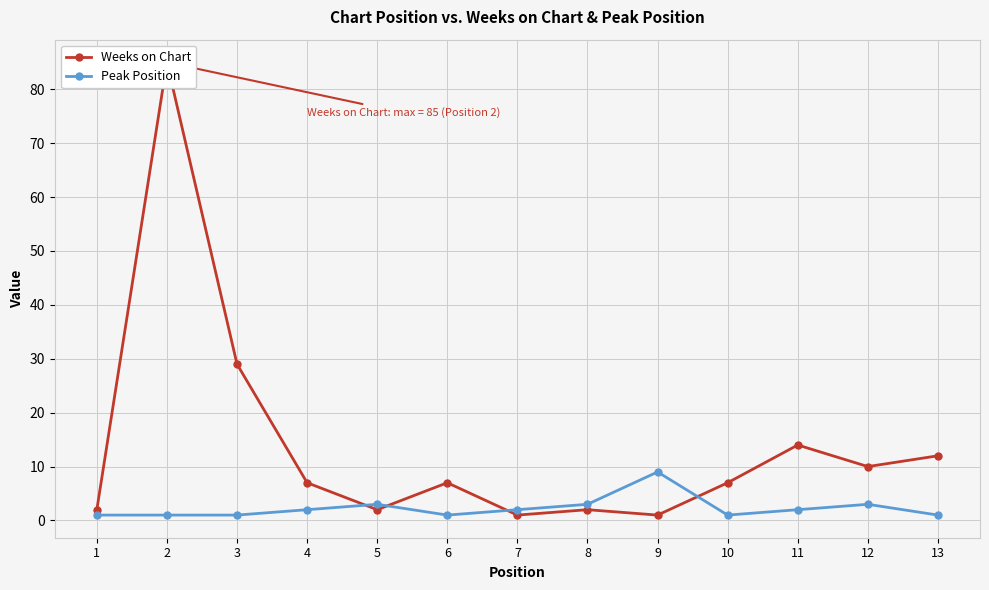

Where do Peak Position and Weeks on Chart first cross each other?

4 and 5